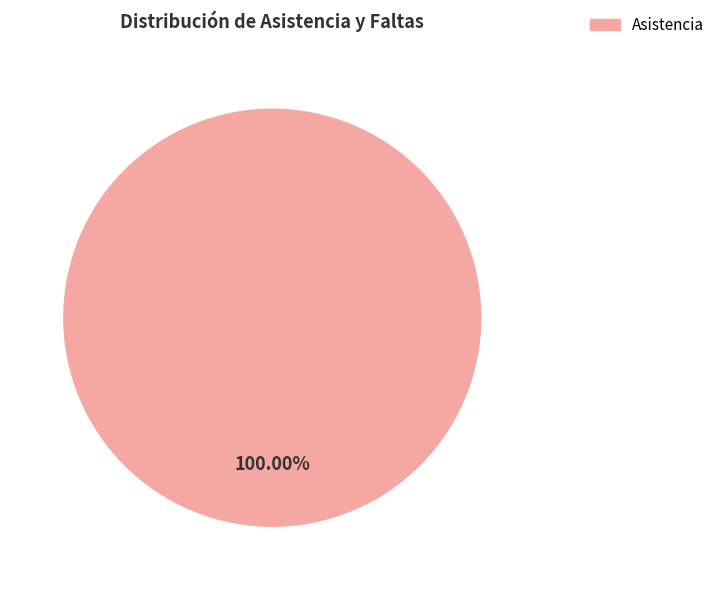

Is there any slice that represents more than half of the pie?

Yes